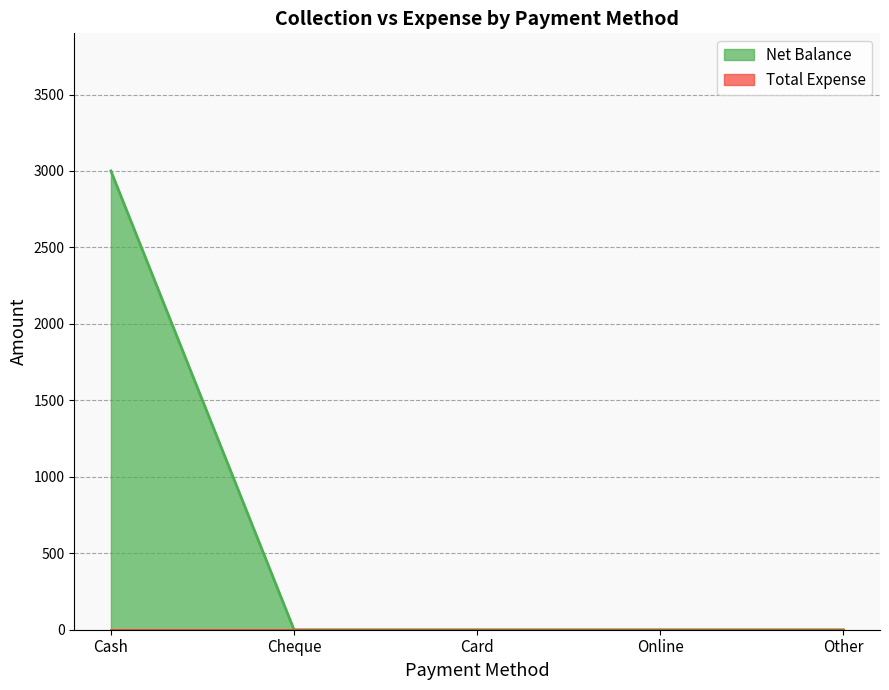

True or false: the data has more than 2 interior local peaks.

False